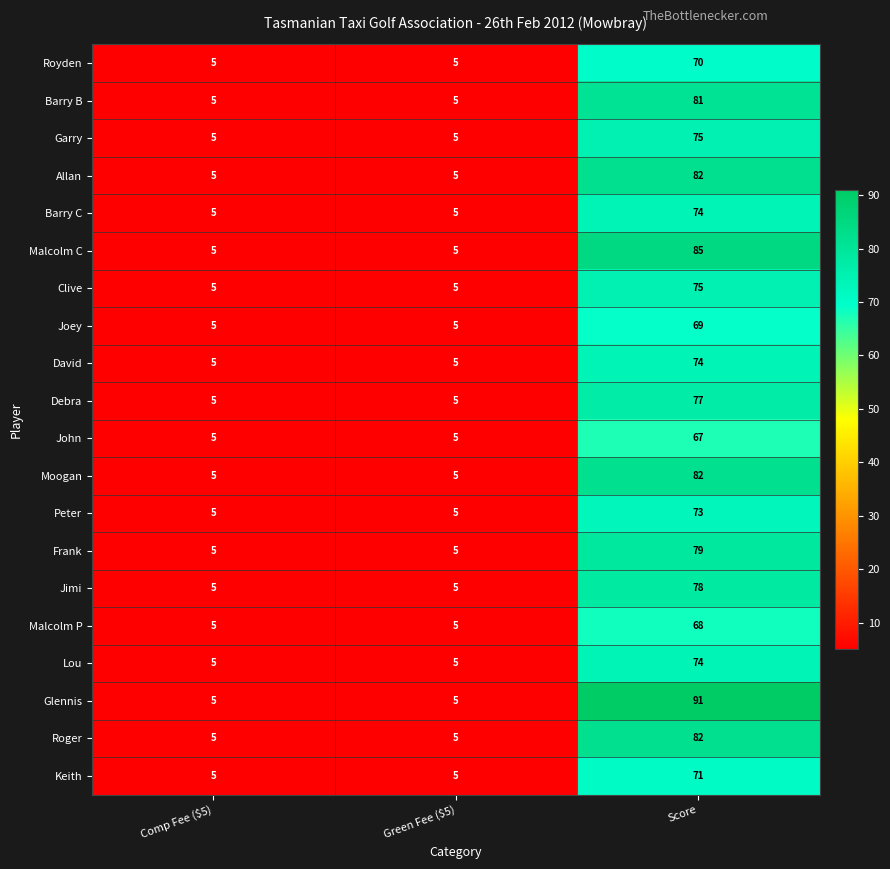

Is it true that David equals 5 at Comp Fee ($5)?

True